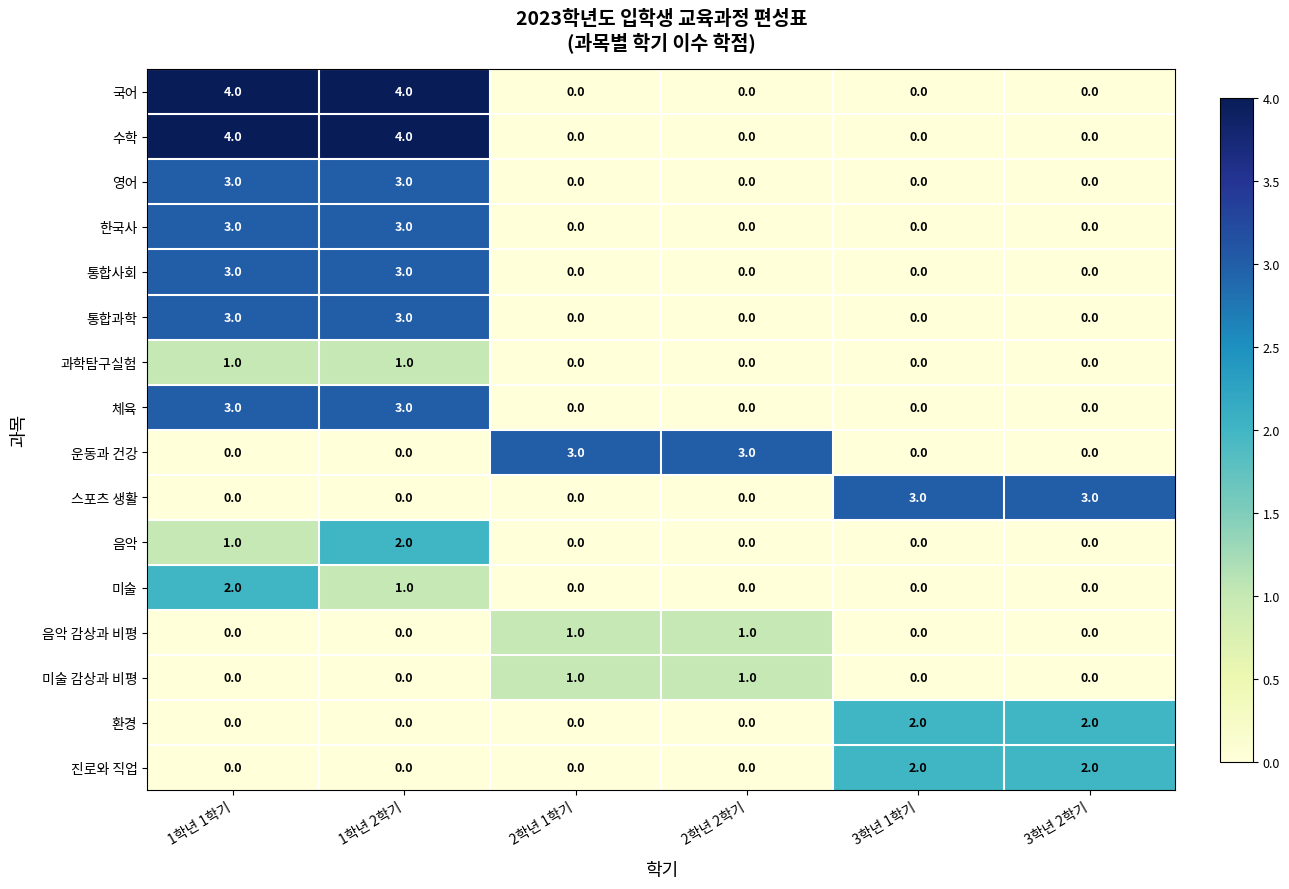

The 환경 series shows 2 at 3학년 1학기. True or false?

True